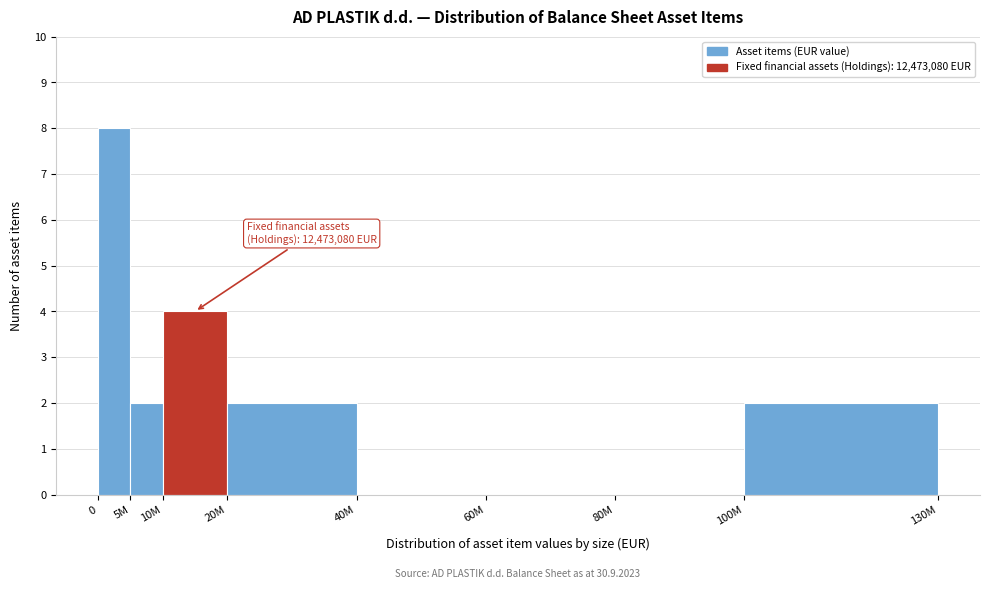

Reading left to right, transcribe all the data shown in this chart.

0=8	5M=2	10M=4	20M=2	40M=0	60M=0	80M=0	100M=2